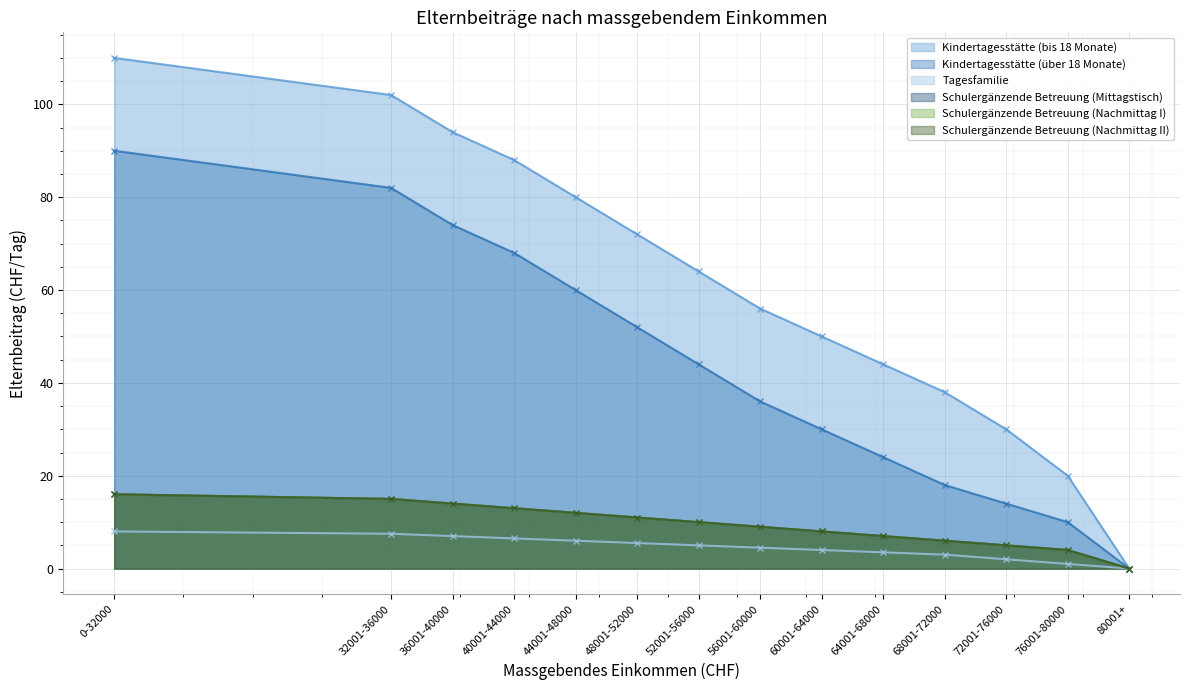

How many data points does each series have?

14